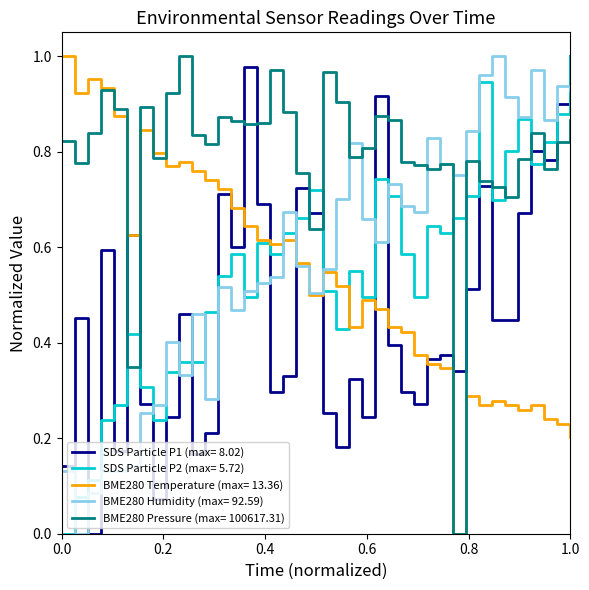

True or false: SDS Particle P2 (max= 5.72) and BME280 Pressure (max= 100617.31) intersect in this chart.

True